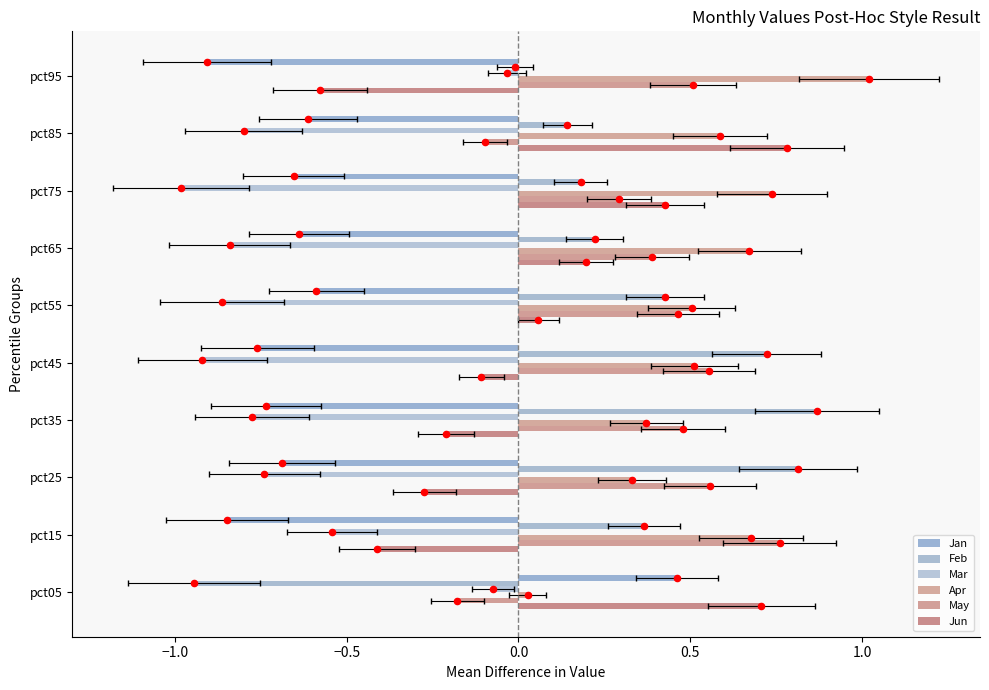

At how many categories does at least one series exceed 0?

10